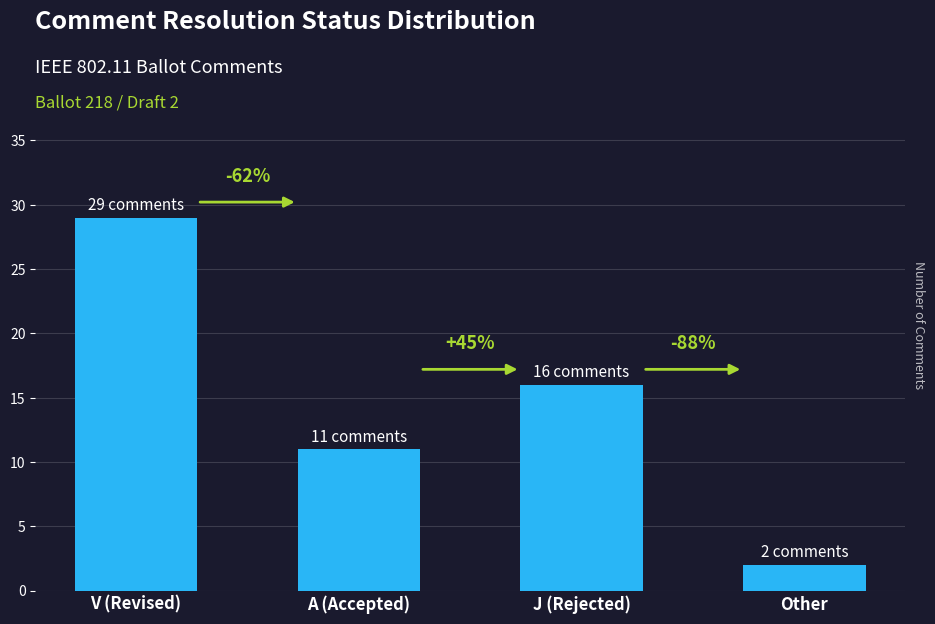

Reading left to right, extract all data points from this chart.

V (Revised)=29	A (Accepted)=11	J (Rejected)=16	Other=2